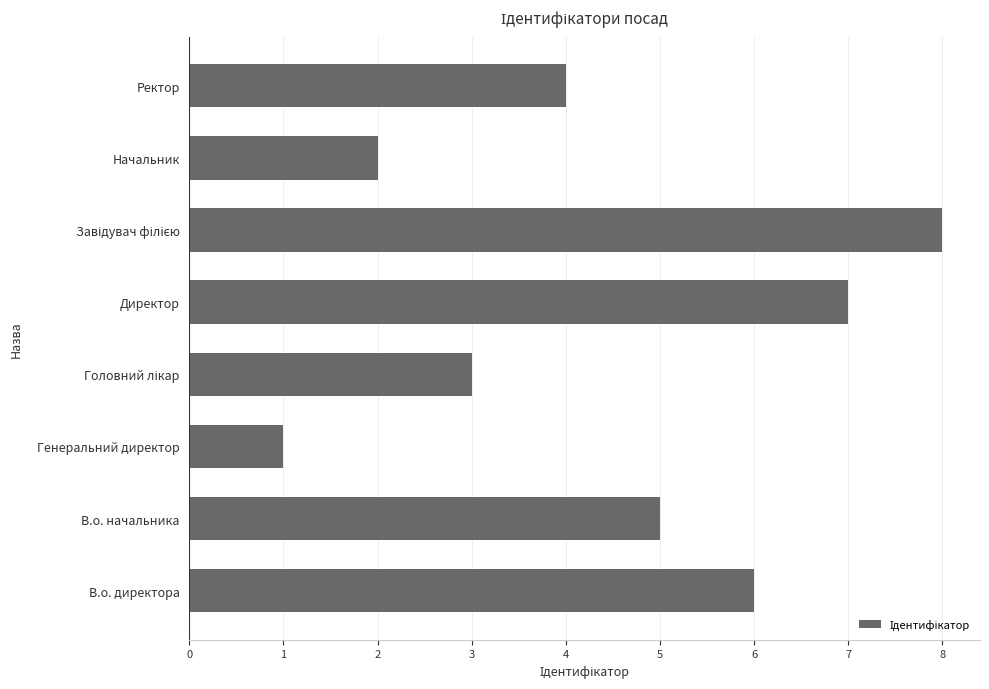

What is the difference between the maximum and second lowest values?

6